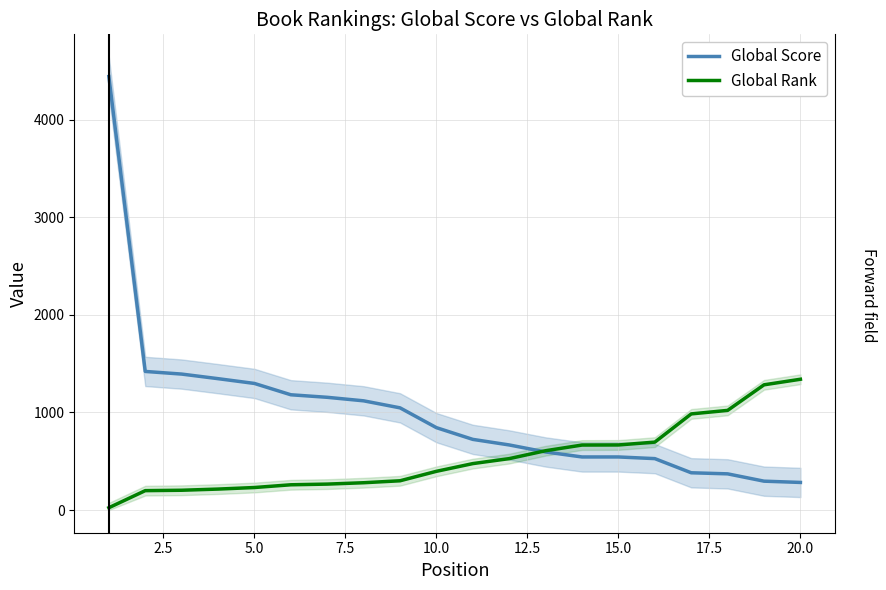

What is the maximum value for Global Score?

4441